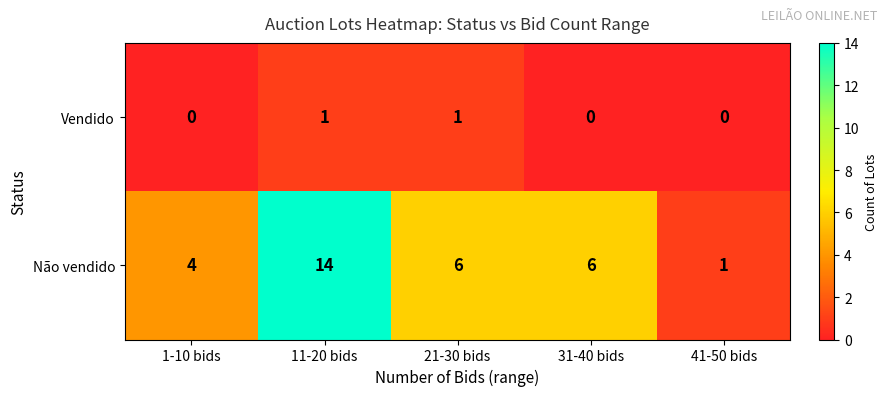

True or false: Vendido has a value of 1 at 1-10 bids.

False